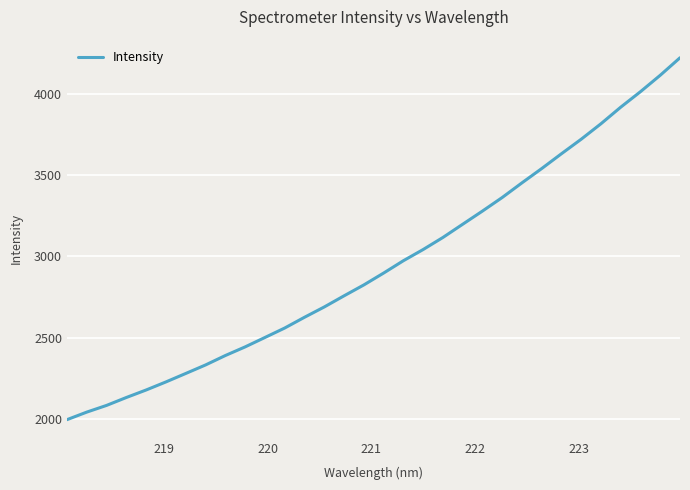

What is the greatest value displayed?

4221.9